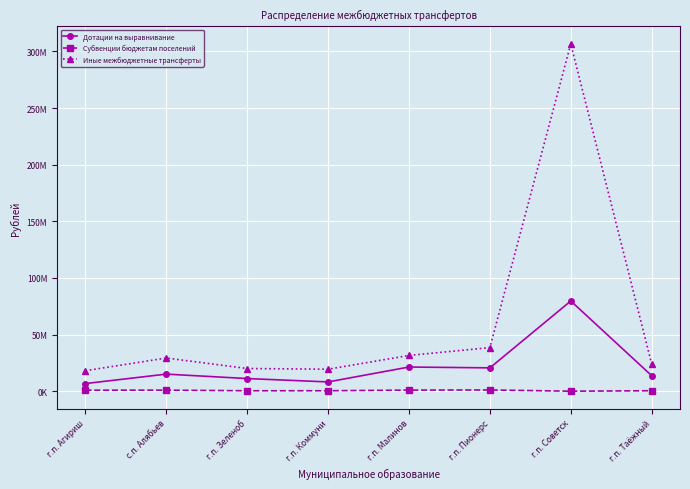

What is the average value of the Иные межбюджетные трансферты series?

60949498.5